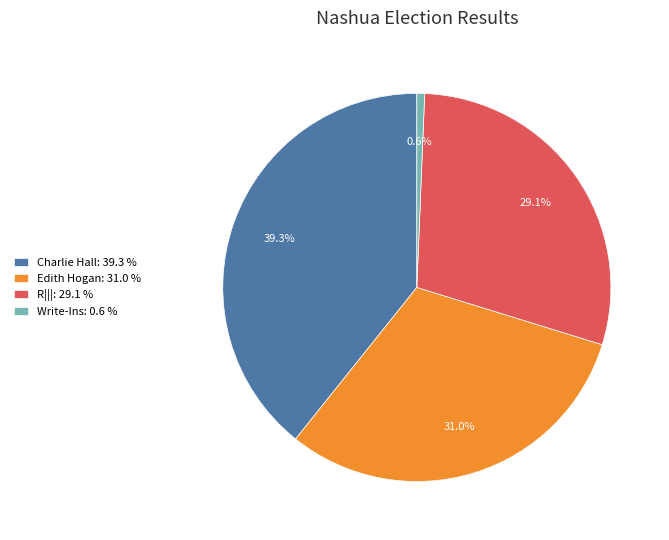

Is there any slice that represents more than half of the pie?

No